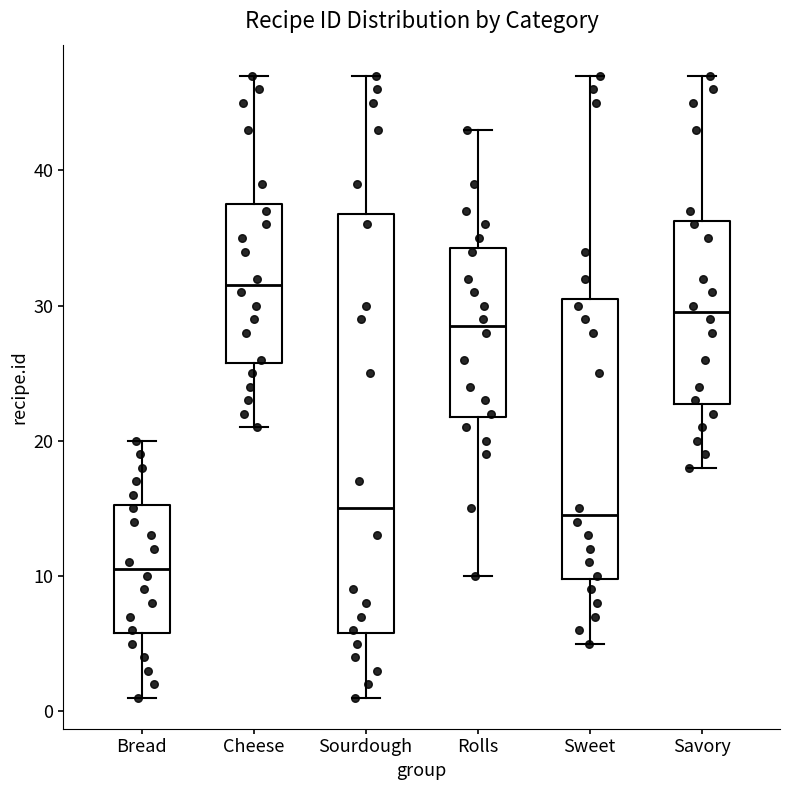

Comparing the boxes themselves (not the whiskers), which one is the tallest?

Sourdough